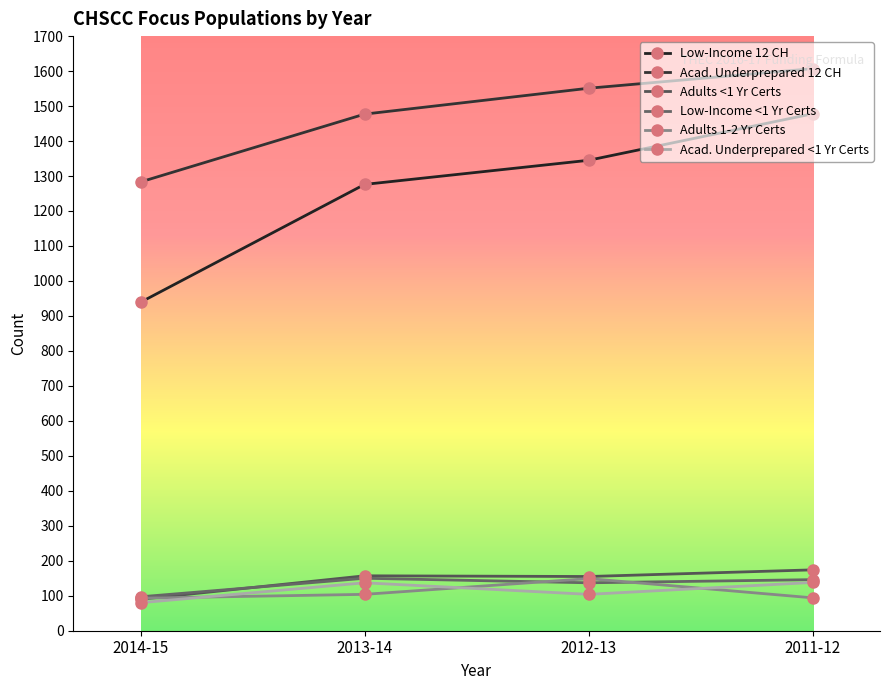

Is it true that Adults <1 Yr Certs equals 155 at 2012-13?

True